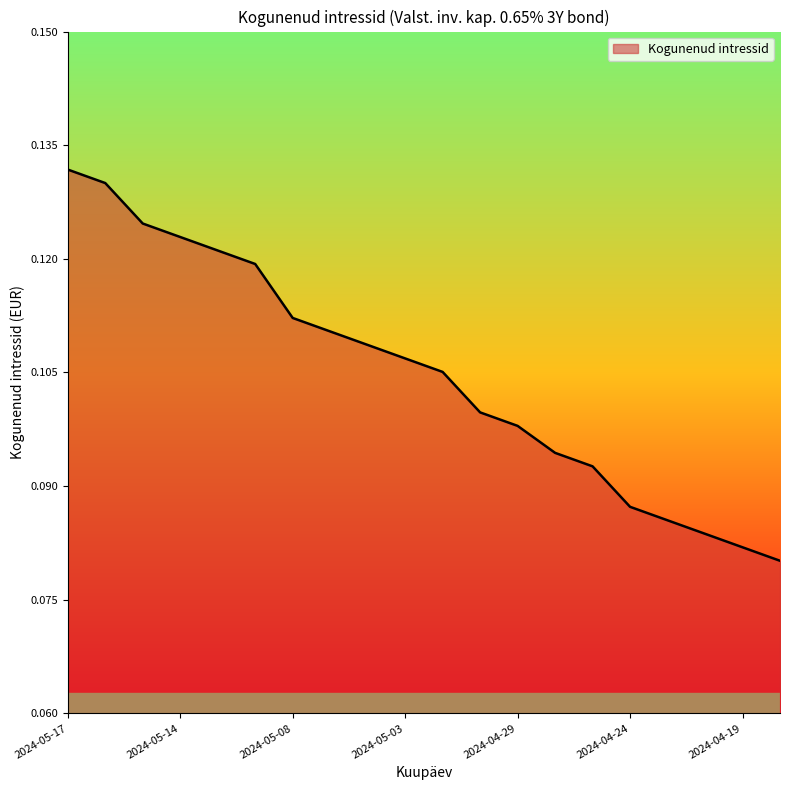

What is the maximum value shown in the chart?

0.1